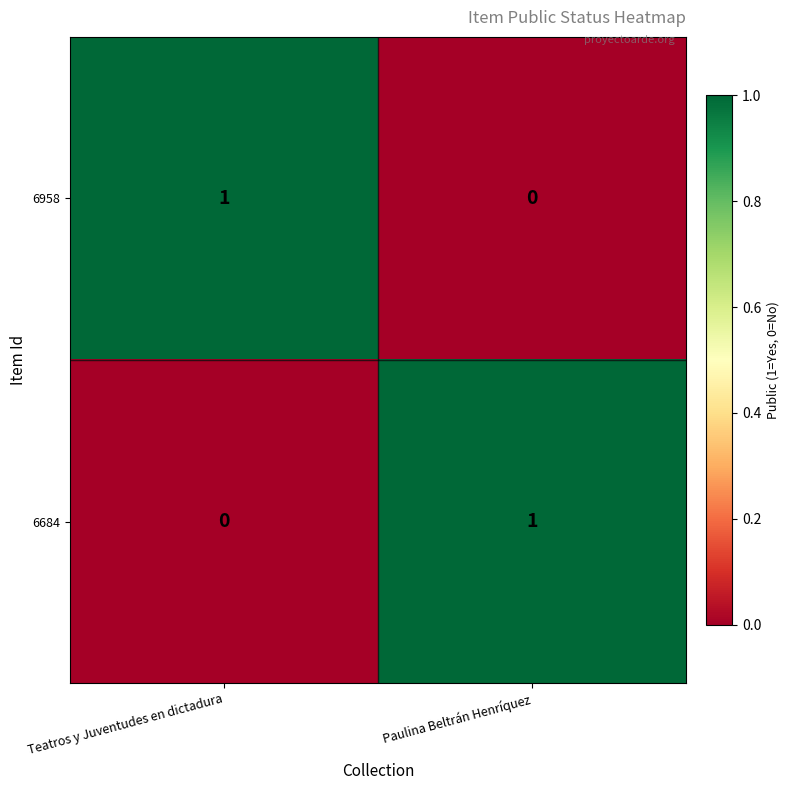

List the labels in order of 6958 value, smallest first.

Paulina Beltrán Henríquez, Teatros y Juventudes en dictadura